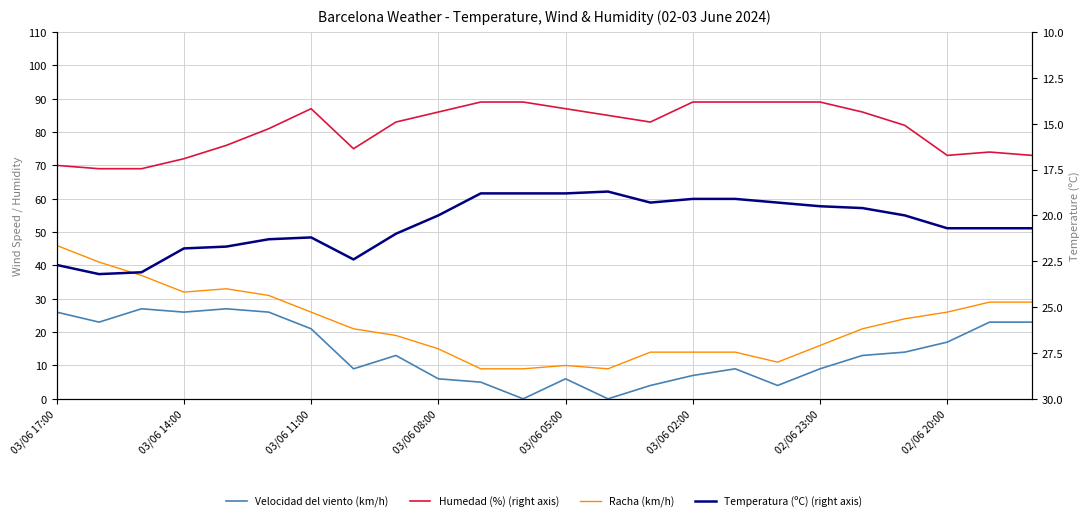

What is the difference between the highest and lowest values at 8?

70.0